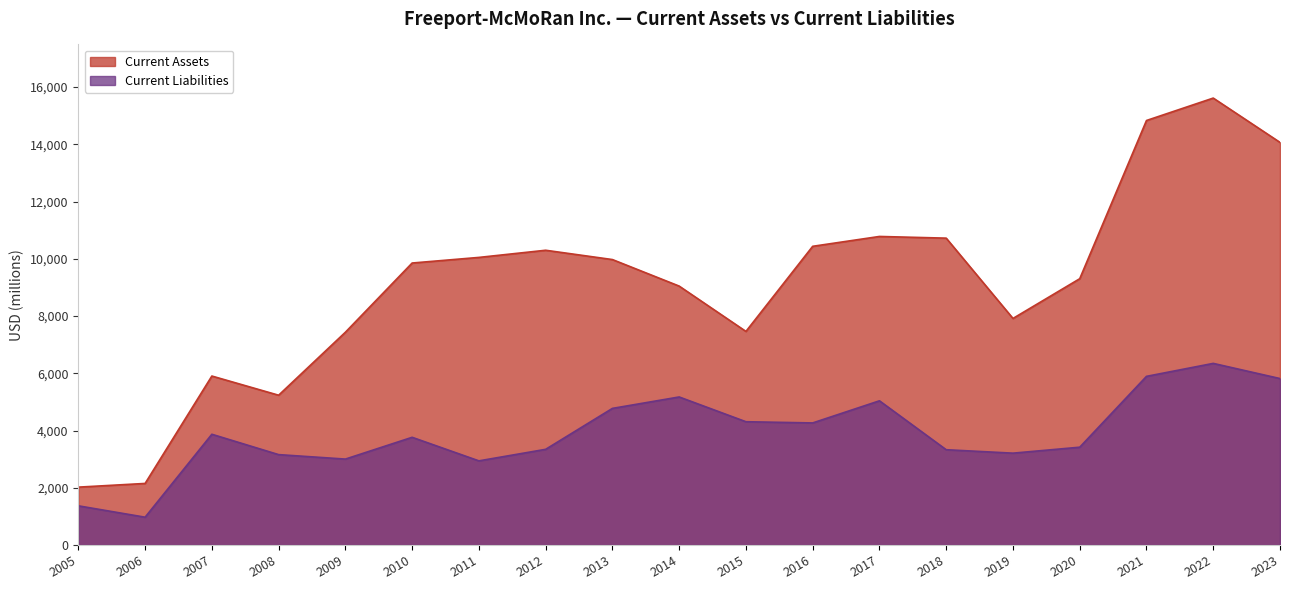

Reading left to right, transcribe all the data shown in this chart.

Current Assets: 2005=2022	2006=2151	2007=5903	2008=5233	2009=7433	2010=9851	2011=10047	2012=10297	2013=9972	2014=9045	2015=7462	2016=10435	2017=10779	2018=10720	2019=7915	2020=9303	2021=14830	2022=15613	2023=14065
Current Liabilities: 2005=1369	2006=972	2007=3869	2008=3158	2009=3002	2010=3763	2011=2940	2012=3343	2013=4773	2014=5172	2015=4307	2016=4265	2017=5038	2018=3329	2019=3209	2020=3417	2021=5892	2022=6345	2023=5815